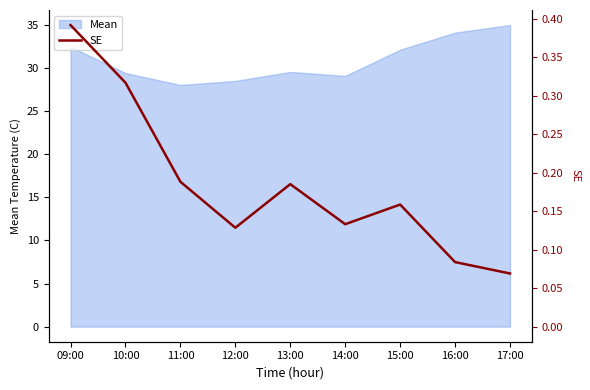

What is the sum of all values?

1.7